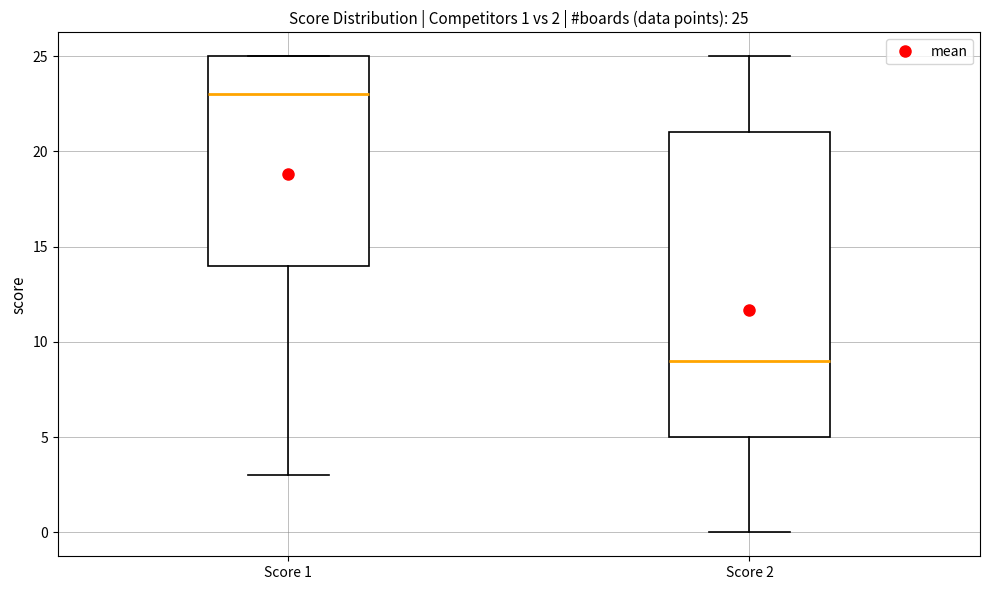

Which box is the tallest, from its lower edge to its upper edge?

Score 2